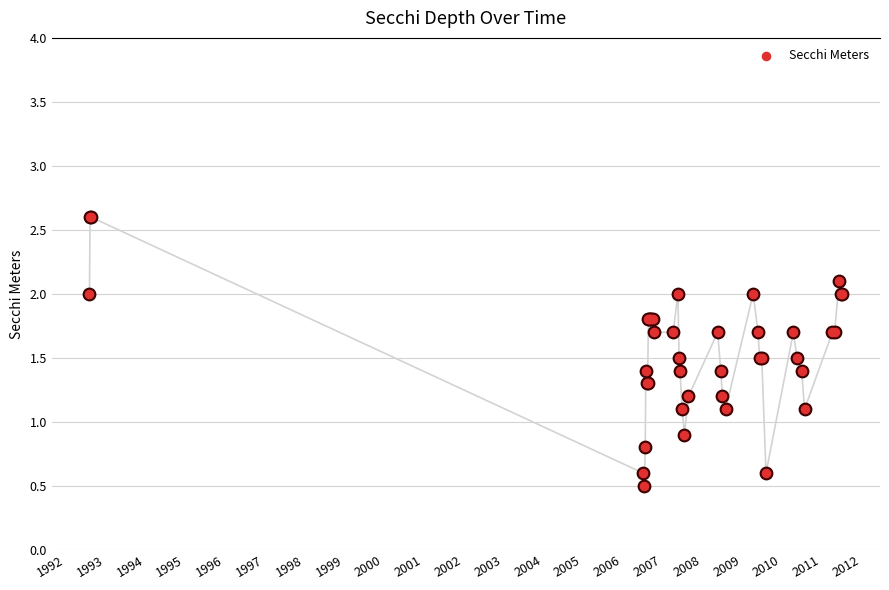

Between 1997 and 1992, which is larger?

1992